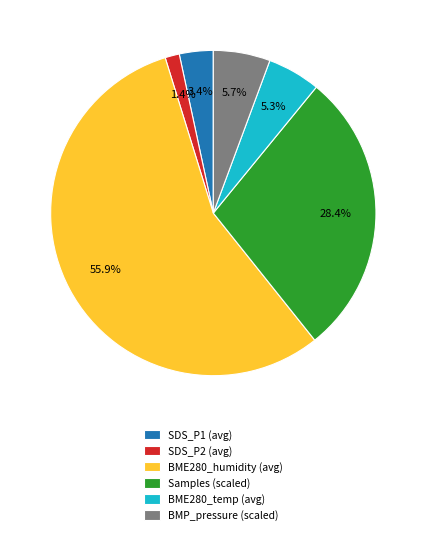

Is there any slice that represents more than half of the pie?

Yes